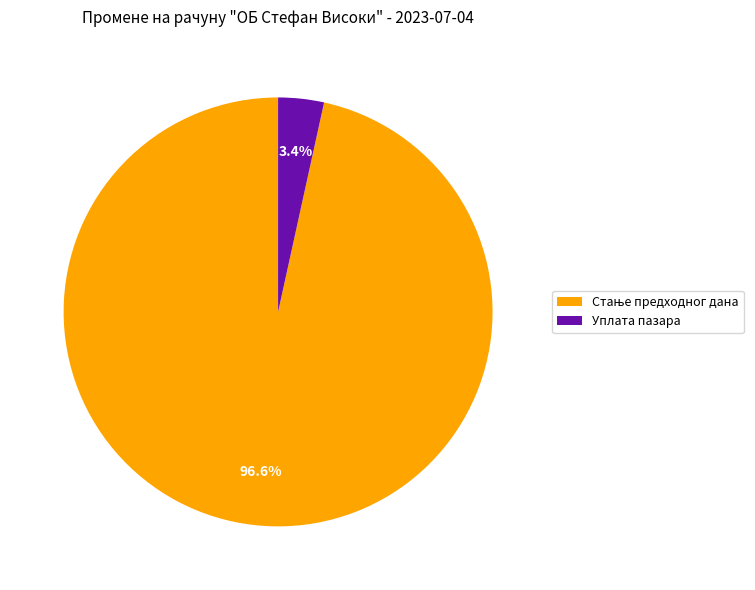

What portion of the pie excludes Уплата пазара?

96.6%